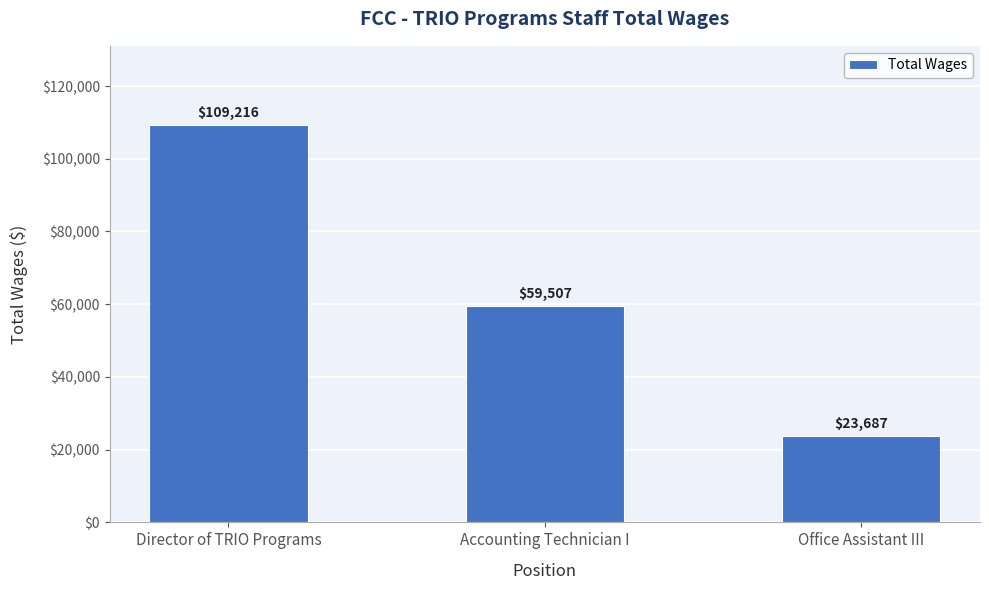

The value at Office Assistant III is 23687. True or false?

True